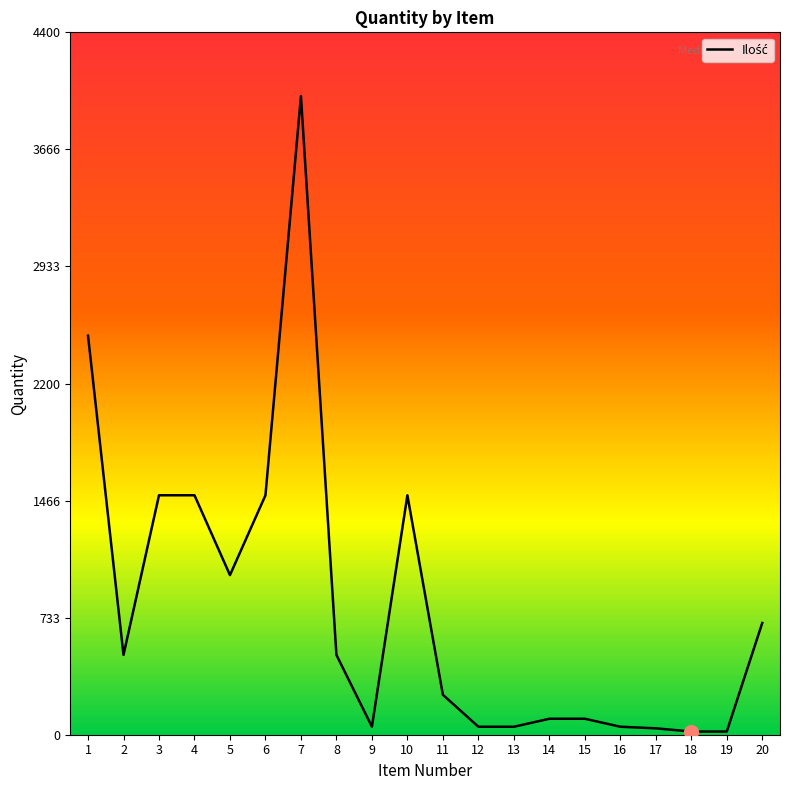

Rank the categories by value from highest to lowest.

7, 1, 3, 4, 6, 10, 5, 20, 2, 8, 11, 14, 15, 9, 12, 13, 16, 17, 18, 19